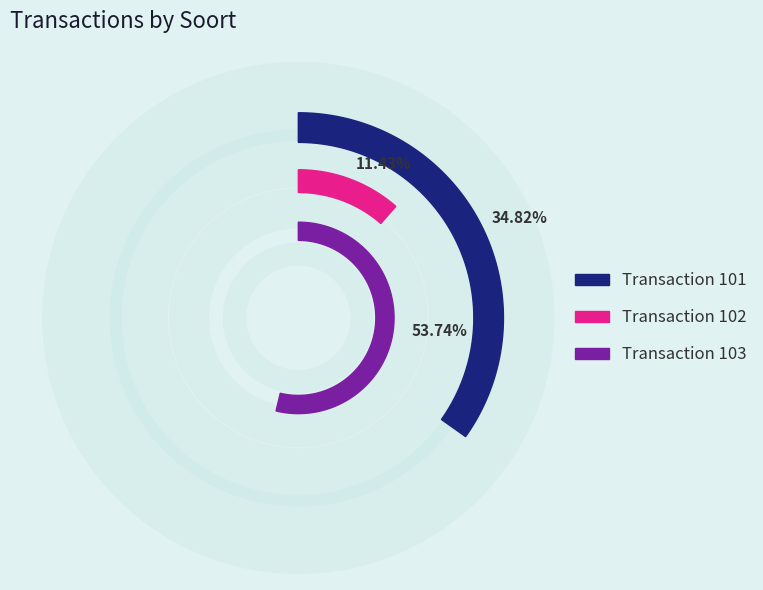

What percentage is the 101 slice, to the nearest percent?

35%